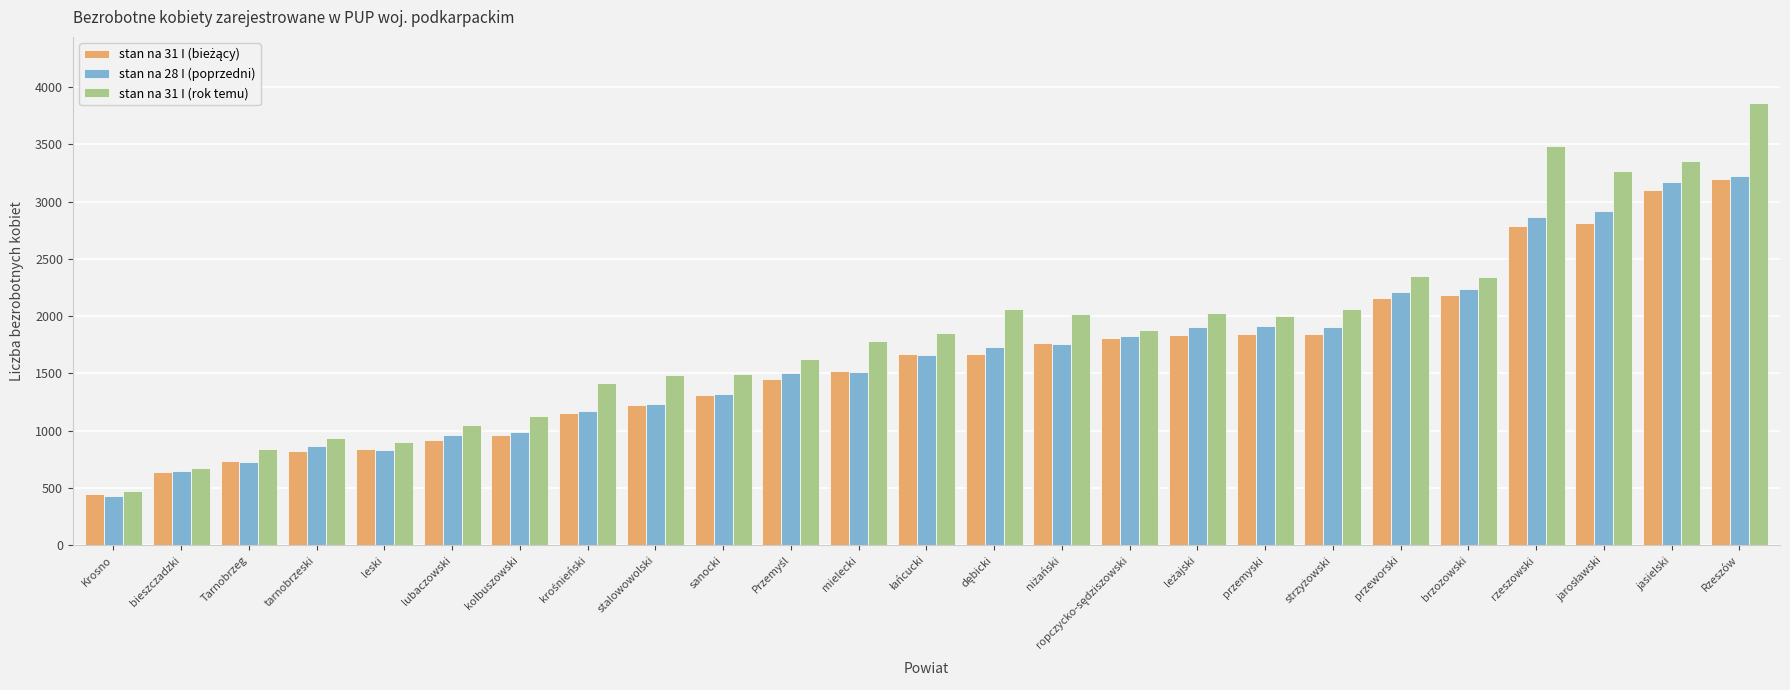

What is the spread (max minus min) of values at jasielski?

254